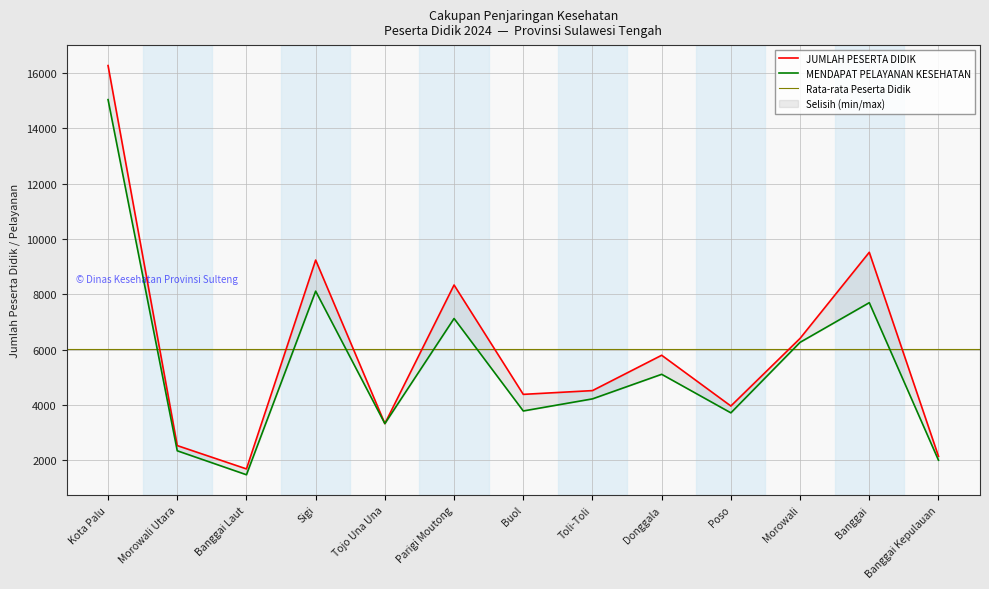

Reading left to right, transcribe all the data shown in this chart.

JUMLAH PESERTA DIDIK: Kota Palu=16266	Morowali Utara=2533	Banggai Laut=1690	Sigi=9237	Tojo Una Una=3328	Parigi Moutong=8336	Buol=4384	Toli-Toli=4520	Donggala=5797	Poso=3963	Morowali=6407	Banggai=9518	Banggai Kepulauan=2146
MENDAPAT PELAYANAN KESEHATAN: Kota Palu=15035	Morowali Utara=2345	Banggai Laut=1479	Sigi=8114	Tojo Una Una=3328	Parigi Moutong=7126	Buol=3784	Toli-Toli=4221	Donggala=5109	Poso=3716	Morowali=6264	Banggai=7697	Banggai Kepulauan=2005